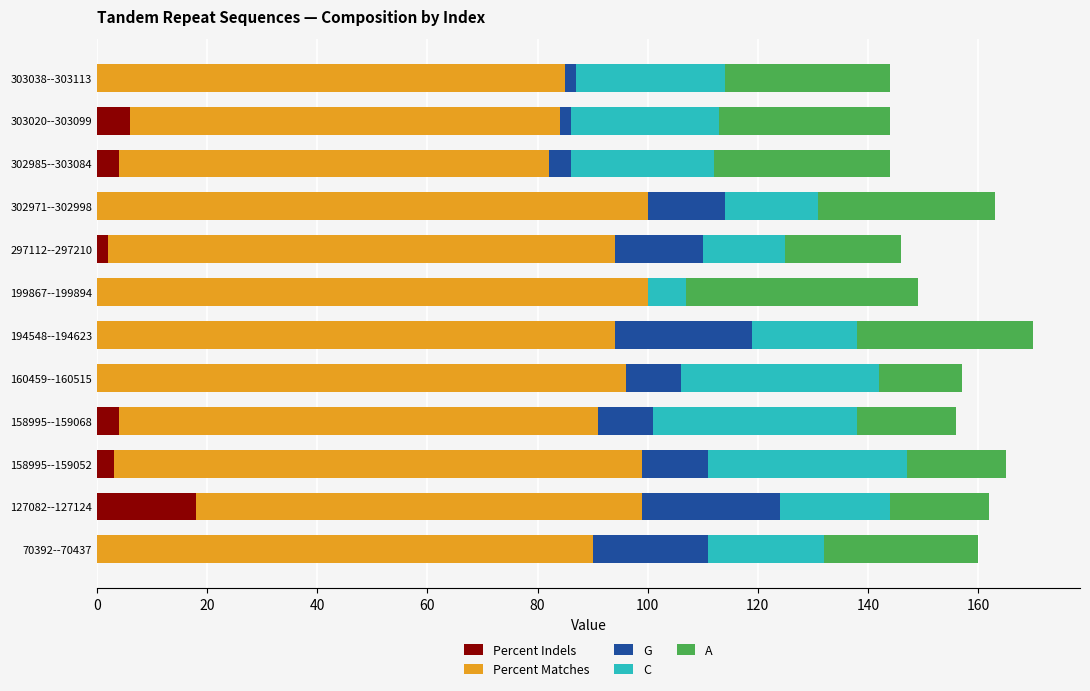

True or false: Percent Indels has a value of 8 at 70392--70437.

False